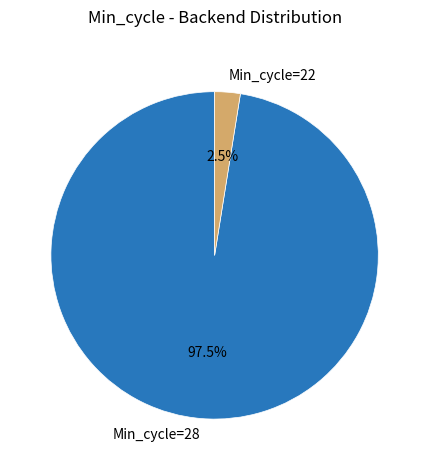

What is the majority slice?

Min_cycle=28